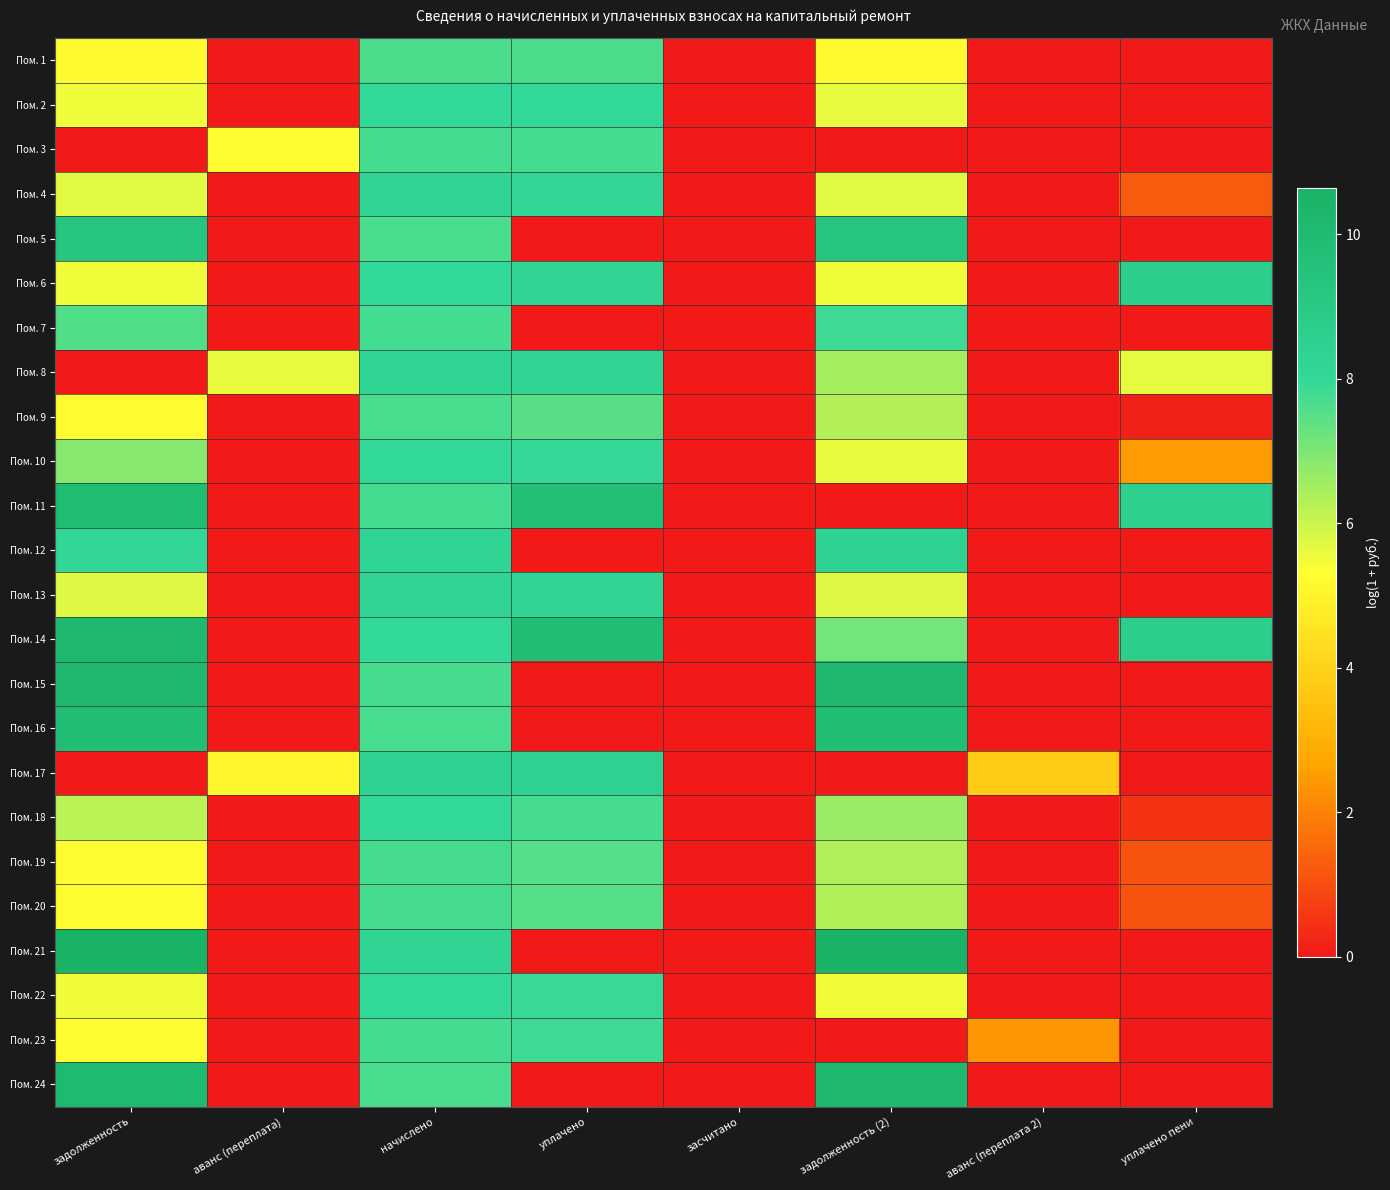

Reading left to right, transcribe all the data shown in this chart.

Пом. 1: задолженность=5.2	аванс (переплата)=0.0	начислено=7.7	уплачено=7.6	засчитано=0.0	задолженность (2)=5.2	аванс (переплата 2)=0.0	уплачено пени=0.0
Пом. 2: задолженность=5.5	аванс (переплата)=0.0	начислено=8.0	уплачено=8.0	засчитано=0.0	задолженность (2)=5.6	аванс (переплата 2)=0.0	уплачено пени=0.0
Пом. 3: задолженность=0.0	аванс (переплата)=5.3	начислено=7.7	уплачено=7.7	засчитано=0.0	задолженность (2)=0.0	аванс (переплата 2)=0.0	уплачено пени=0.0
Пом. 4: задолженность=5.7	аванс (переплата)=0.0	начислено=8.2	уплачено=8.2	засчитано=0.0	задолженность (2)=5.7	аванс (переплата 2)=0.0	уплачено пени=1.2
Пом. 5: задолженность=9.2	аванс (переплата)=0.0	начислено=7.7	уплачено=0.0	засчитано=0.0	задолженность (2)=9.3	аванс (переплата 2)=0.0	уплачено пени=0.0
Пом. 6: задолженность=5.5	аванс (переплата)=0.0	начислено=8.0	уплачено=8.2	засчитано=0.0	задолженность (2)=5.5	аванс (переплата 2)=0.0	уплачено пени=8.7
Пом. 7: задолженность=7.6	аванс (переплата)=0.0	начислено=7.7	уплачено=0.0	засчитано=0.0	задолженность (2)=7.8	аванс (переплата 2)=0.0	уплачено пени=0.0
Пом. 8: задолженность=0.0	аванс (переплата)=5.6	начислено=8.2	уплачено=8.2	засчитано=0.0	задолженность (2)=6.5	аванс (переплата 2)=0.0	уплачено пени=5.6
Пом. 9: задолженность=5.2	аванс (переплата)=0.0	начислено=7.7	уплачено=7.5	засчитано=0.0	задолженность (2)=6.3	аванс (переплата 2)=0.0	уплачено пени=0.1
Пом. 10: задолженность=6.9	аванс (переплата)=0.0	начислено=8.0	уплачено=8.0	засчитано=0.0	задолженность (2)=5.6	аванс (переплата 2)=0.0	уплачено пени=2.5
Пом. 11: задолженность=10.0	аванс (переплата)=0.0	начислено=7.7	уплачено=9.7	засчитано=0.0	задолженность (2)=0.0	аванс (переплата 2)=0.0	уплачено пени=8.6
Пом. 12: задолженность=8.1	аванс (переплата)=0.0	начислено=8.2	уплачено=0.0	засчитано=0.0	задолженность (2)=8.3	аванс (переплата 2)=0.0	уплачено пени=0.0
Пом. 13: задолженность=5.7	аванс (переплата)=0.0	начислено=8.2	уплачено=8.2	засчитано=0.0	задолженность (2)=5.8	аванс (переплата 2)=0.0	уплачено пени=0.0
Пом. 14: задолженность=10.1	аванс (переплата)=0.0	начислено=8.0	уплачено=9.9	засчитано=0.0	задолженность (2)=7.1	аванс (переплата 2)=0.0	уплачено пени=8.7
Пом. 15: задолженность=10.1	аванс (переплата)=0.0	начислено=7.7	уплачено=0.0	засчитано=0.0	задолженность (2)=10.1	аванс (переплата 2)=0.0	уплачено пени=0.0
Пом. 16: задолженность=9.8	аванс (переплата)=0.0	начислено=7.7	уплачено=0.0	засчитано=0.0	задолженность (2)=9.9	аванс (переплата 2)=0.0	уплачено пени=0.0
Пом. 17: задолженность=0.0	аванс (переплата)=5.0	начислено=8.4	уплачено=8.4	засчитано=0.0	задолженность (2)=0.0	аванс (переплата 2)=3.8	уплачено пени=0.0
Пом. 18: задолженность=6.2	аванс (переплата)=0.0	начислено=8.0	уплачено=7.7	засчитано=0.0	задолженность (2)=6.6	аванс (переплата 2)=0.0	уплачено пени=0.5
Пом. 19: задолженность=5.2	аванс (переплата)=0.0	начислено=7.7	уплачено=7.5	засчитано=0.0	задолженность (2)=6.3	аванс (переплата 2)=0.0	уплачено пени=1.1
Пом. 20: задолженность=5.2	аванс (переплата)=0.0	начислено=7.7	уплачено=7.5	засчитано=0.0	задолженность (2)=6.3	аванс (переплата 2)=0.0	уплачено пени=1.1
Пом. 21: задолженность=10.6	аванс (переплата)=0.0	начислено=8.2	уплачено=0.0	засчитано=0.0	задолженность (2)=10.6	аванс (переплата 2)=0.0	уплачено пени=0.0
Пом. 22: задолженность=5.5	аванс (переплата)=0.0	начислено=8.0	уплачено=7.9	засчитано=0.0	задолженность (2)=5.5	аванс (переплата 2)=0.0	уплачено пени=0.0
Пом. 23: задолженность=5.3	аванс (переплата)=0.0	начислено=7.7	уплачено=7.8	засчитано=0.0	задолженность (2)=0.0	аванс (переплата 2)=2.4	уплачено пени=0.0
Пом. 24: задолженность=10.1	аванс (переплата)=0.0	начислено=7.7	уплачено=0.0	засчитано=0.0	задолженность (2)=10.1	аванс (переплата 2)=0.0	уплачено пени=0.0